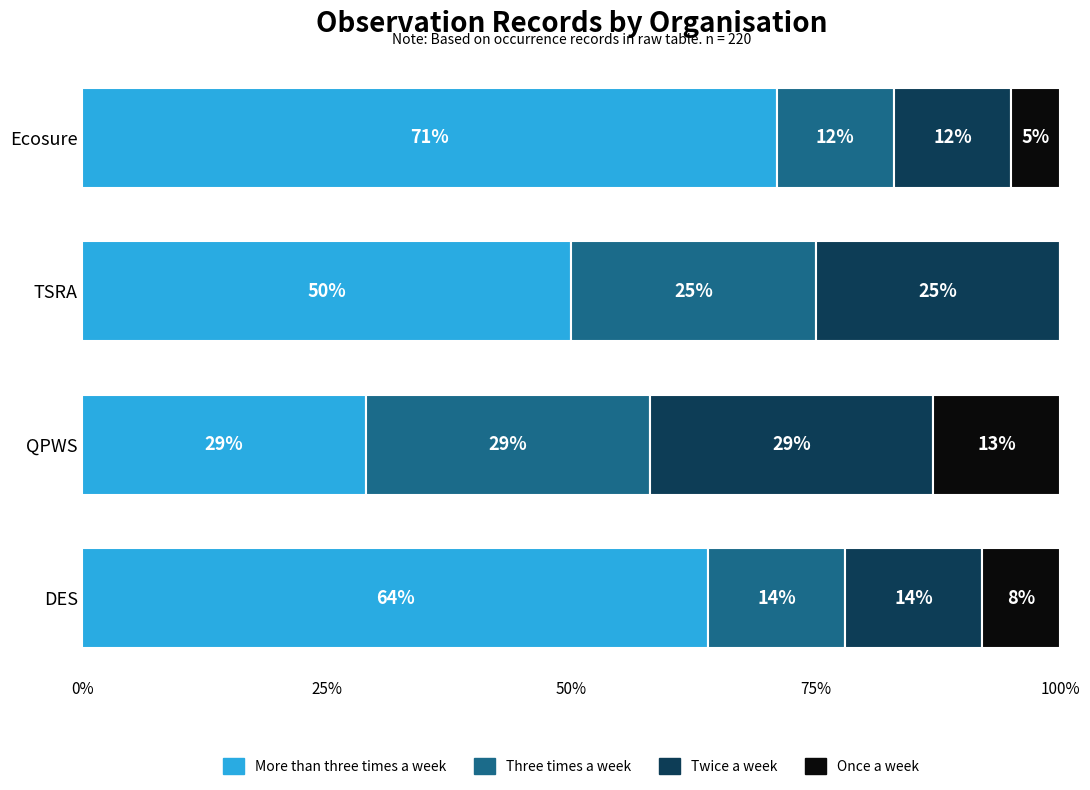

How many More than three times a week values are between 50 and 71?

3